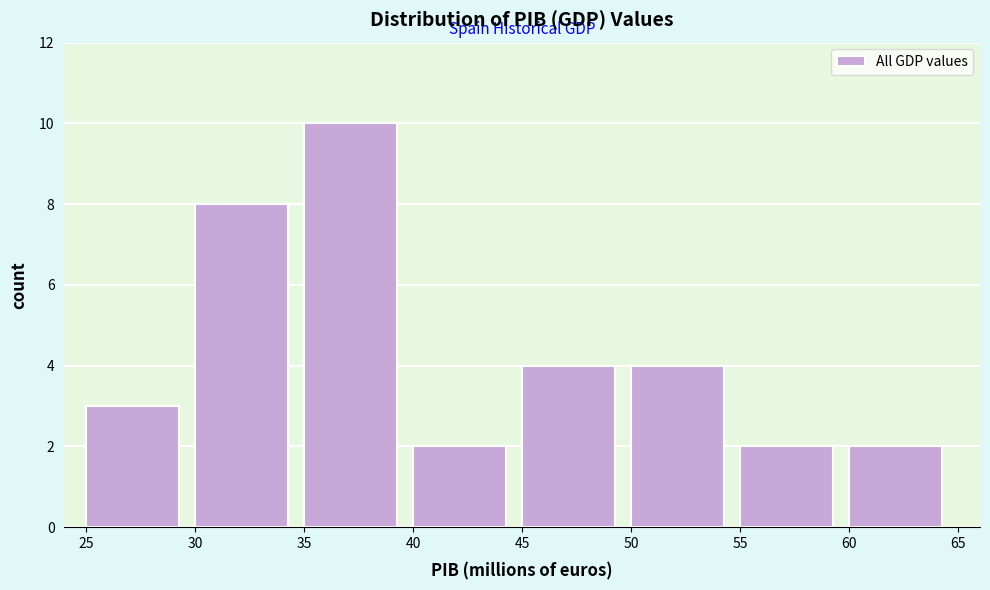

Reading left to right, transcribe this chart: for each bar, give the range it covers on the x-axis and its height. The values are not printed on the chart, so give them approximately, as read against the axis.

25 to 30: 3
30 to 35: 8
35 to 40: 10
40 to 45: 2
45 to 50: 4
50 to 55: 4
55 to 60: 2
60 to 65: 2